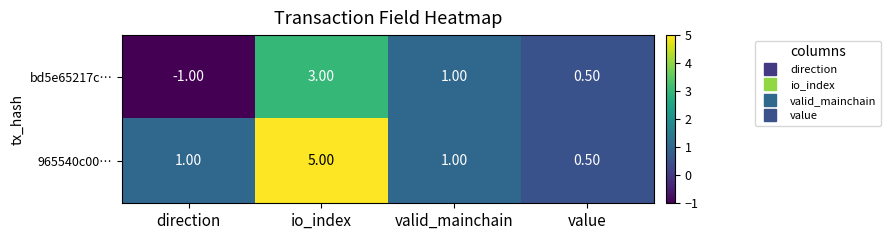

Which category has the highest value across all series?

io_index